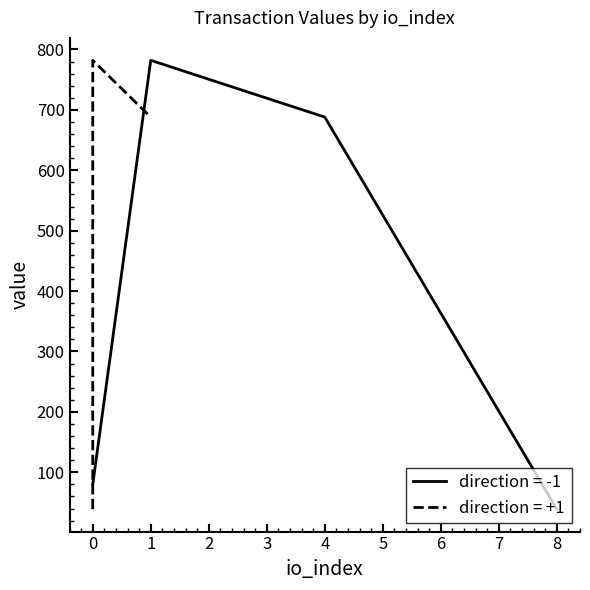

Rank the categories by direction = -1 value from lowest to highest.

8, 0, 4, 1